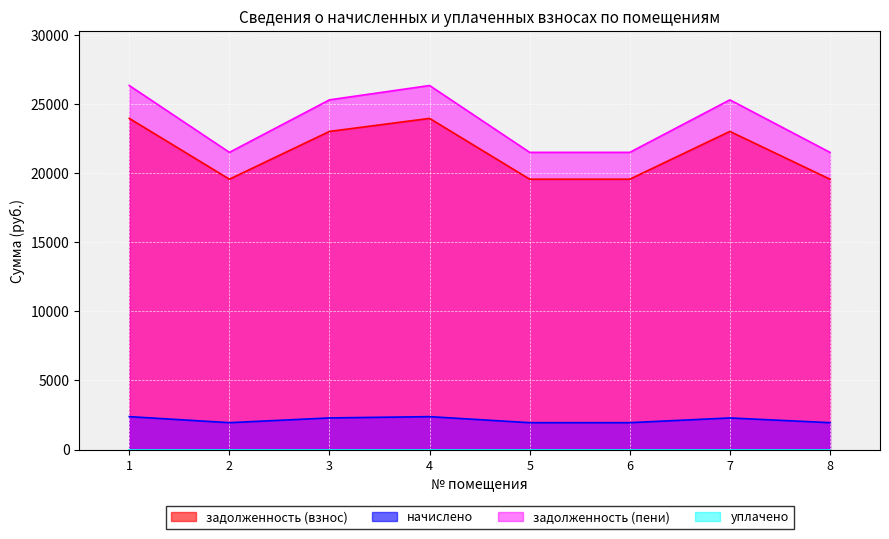

What is the value of the задолженность (пени) point at the 8th from the left?

21507.7